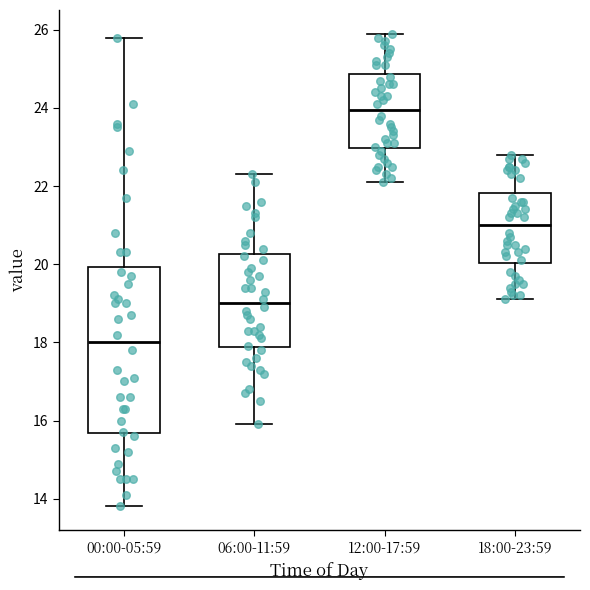

Reading left to right, read every box against the y-axis: the position of its median line, the range the box covers, and the ends of its whiskers. The values are not printed on the chart, so give them approximately, as read against the axis.

00:00-05:59: median 18.0, box 15.6 to 20.0, whiskers 13.8 to 25.8
06:00-11:59: median 19.0, box 17.8 to 20.2, whiskers 16.0 to 22.4
12:00-17:59: median 24.0, box 23.0 to 24.8, whiskers 22.2 to 26.0
18:00-23:59: median 21.0, box 20.0 to 21.8, whiskers 19.2 to 22.8